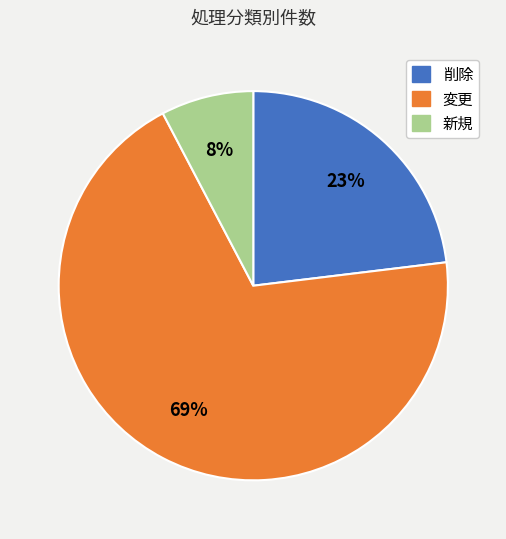

To the nearest percent, what is the combined percentage of 削除 and 変更?

92%